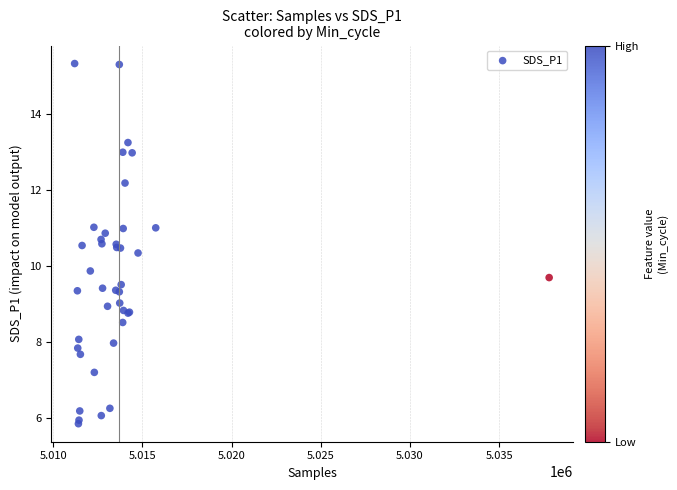

What Y value in the scatter plot is closest to 10?

9.9